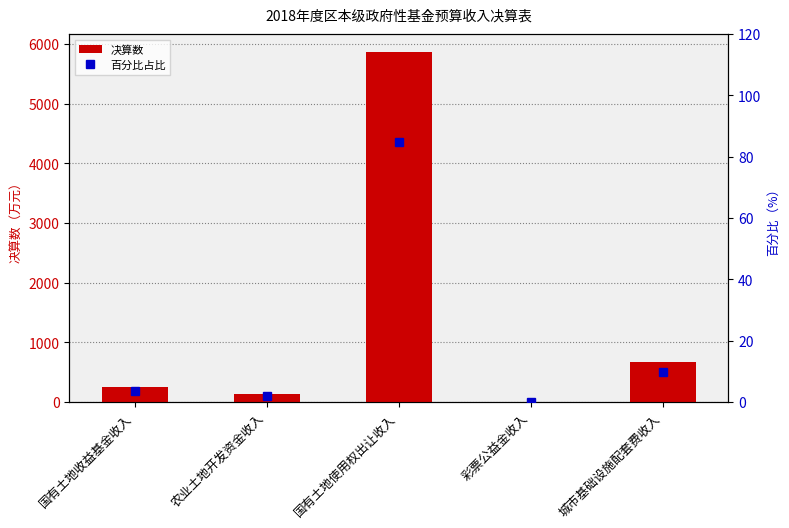

What position from the left is 彩票公益金收入?

4